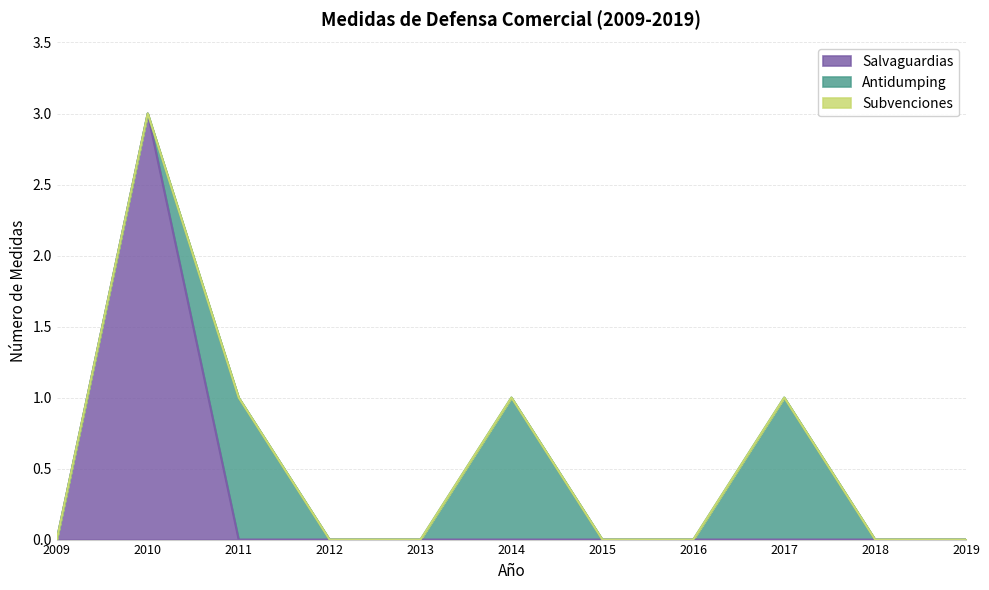

Between 2014 and 2010, which is larger?

2010